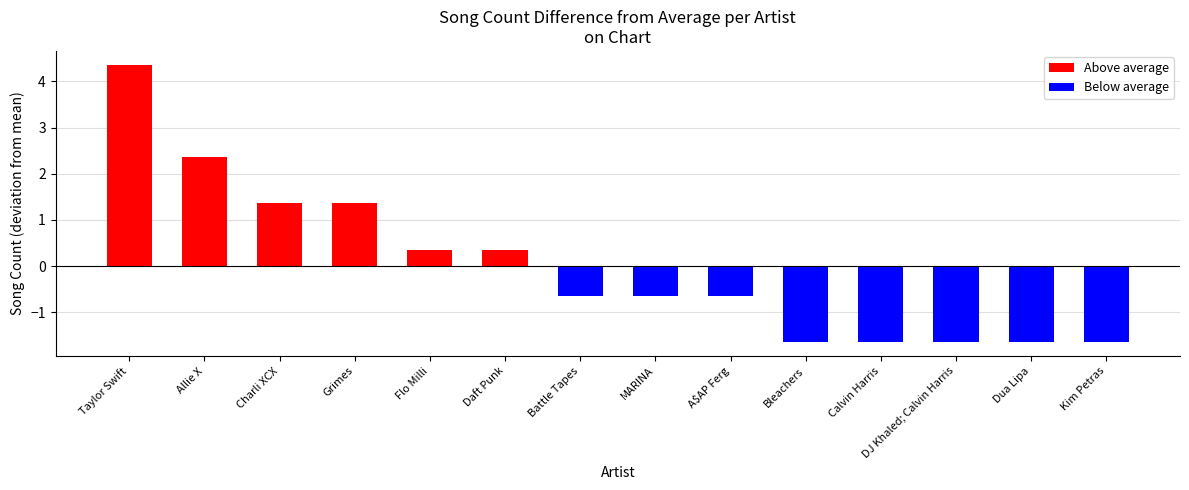

Which category has the highest value across all series?

Taylor Swift